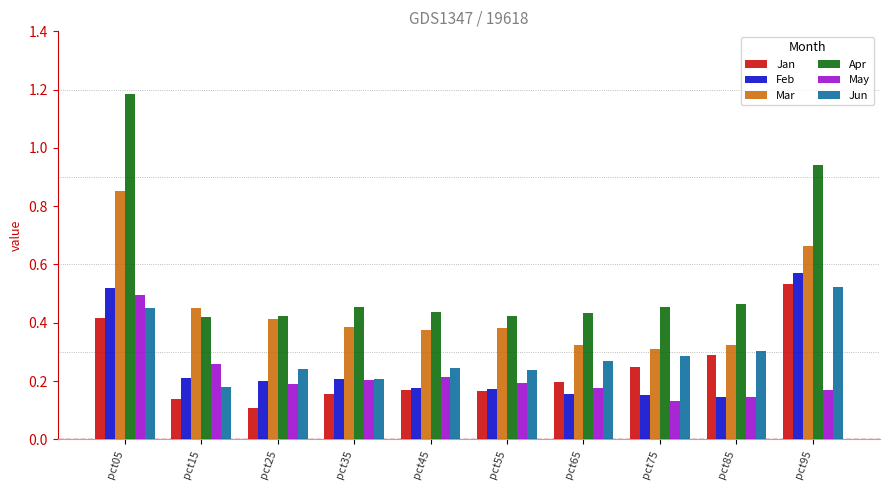

The value of Jan at pct35 is 0.2. True or false?

True